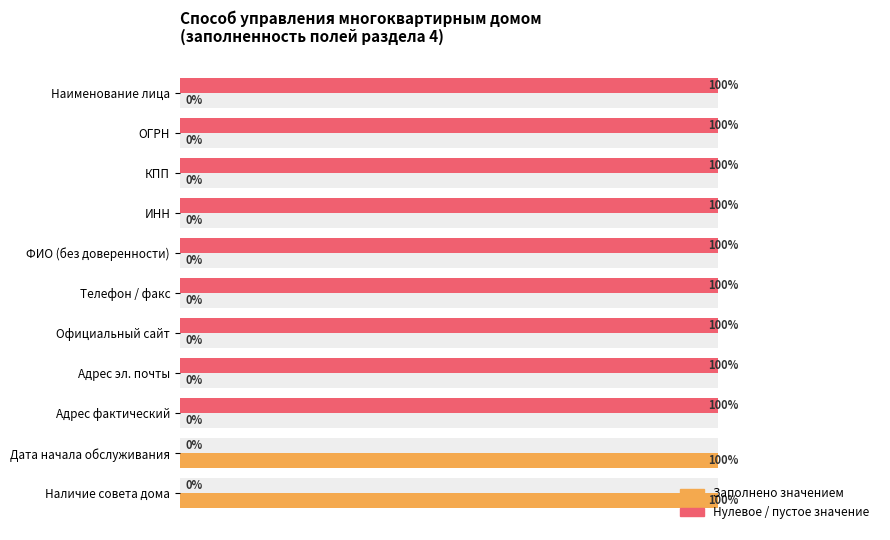

How many values in Заполнено значением are above zero?

2